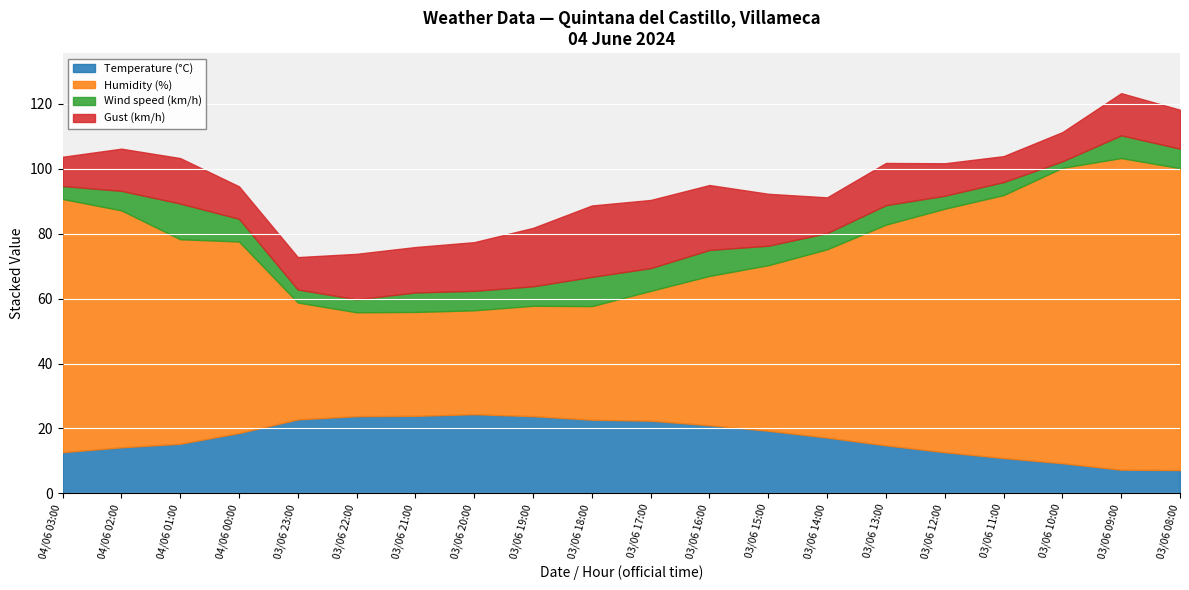

What is the total value across all series at 03/06 23:00?

72.8